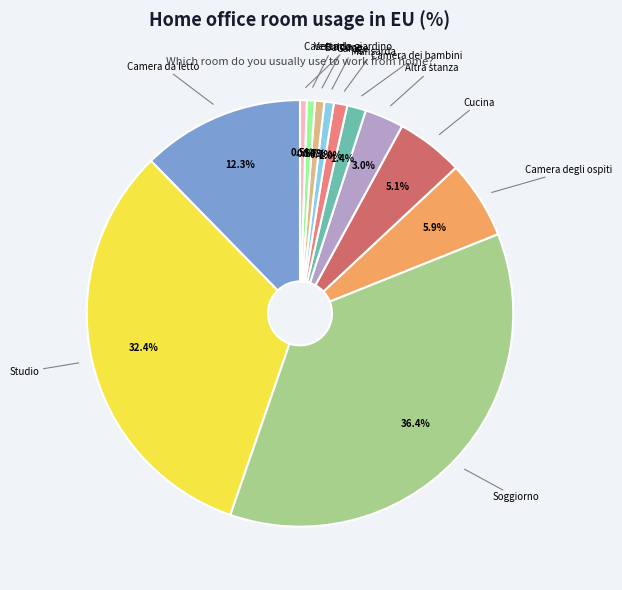

Does any single category account for the majority?

No